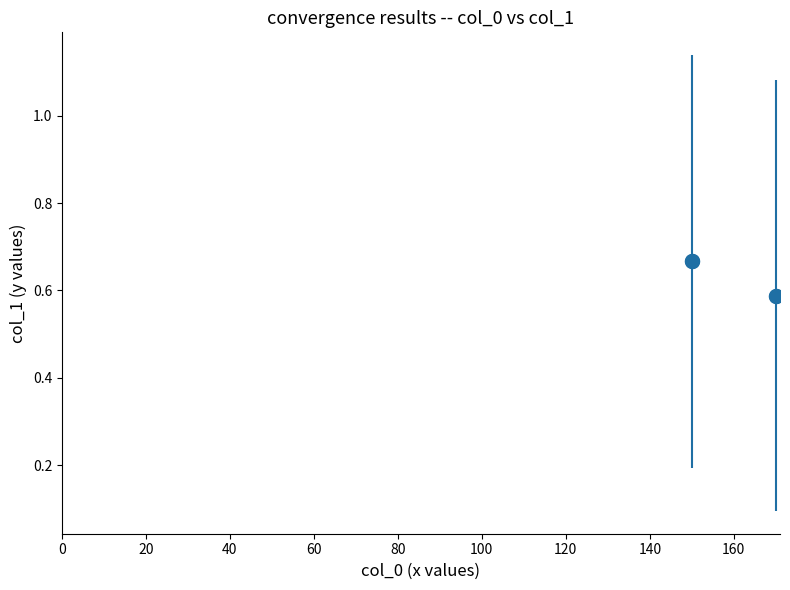

What is the range of X values (max minus min)?

20.0